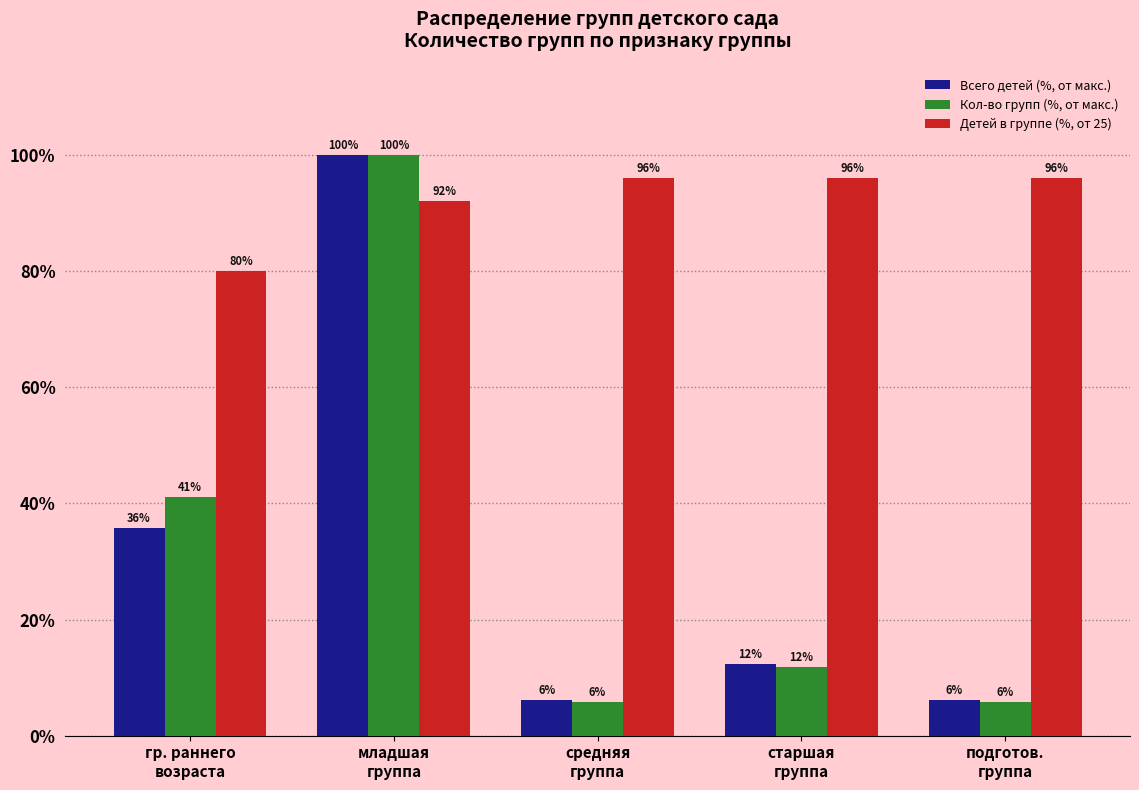

What is the value of the Детей в группе (%, от 25) bar at the 1st from the left?

80.0